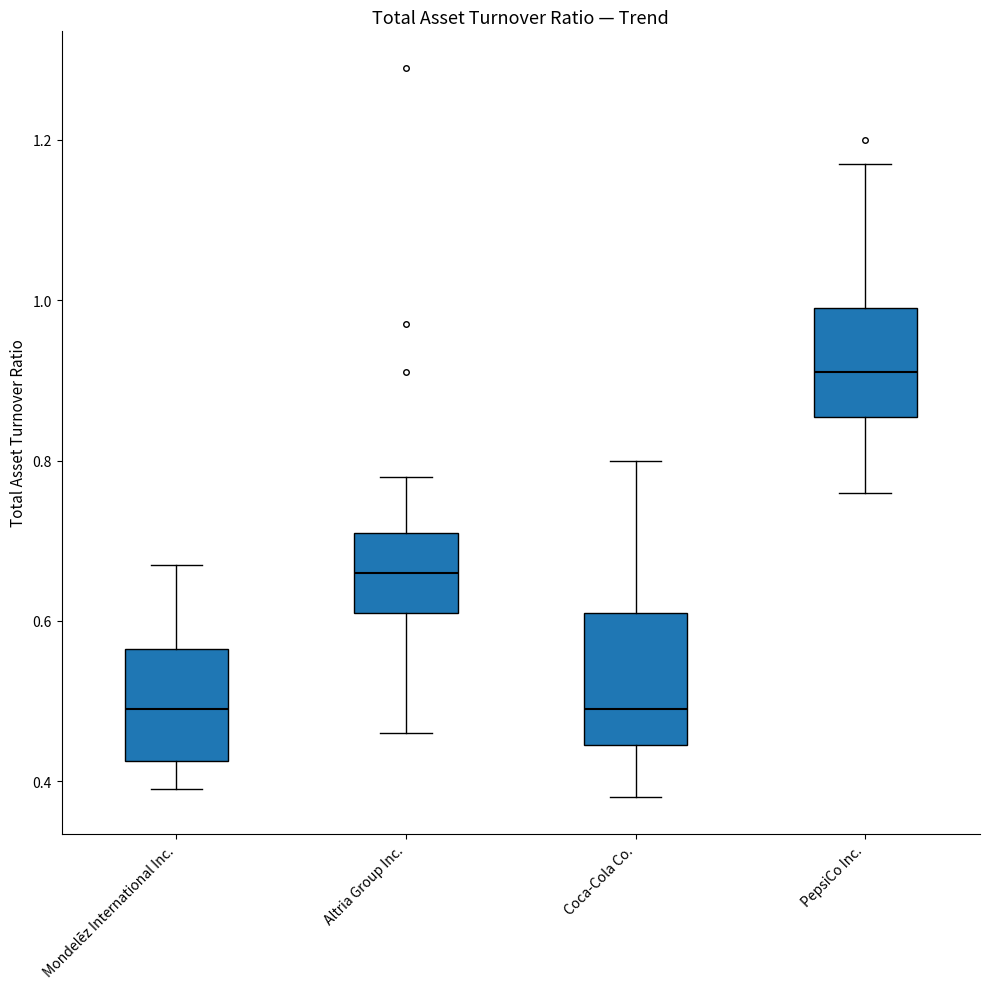

Reading left to right, read every box against the y-axis: the position of its median line, the range the box covers, and the ends of its whiskers. The values are not printed on the chart, so give them approximately, as read against the axis.

Mondelēz International Inc.: median 0.50, box 0.42 to 0.56, whiskers 0.40 to 0.68
Altria Group Inc.: median 0.66, box 0.62 to 0.72, whiskers 0.46 to 0.78
Coca-Cola Co.: median 0.50, box 0.44 to 0.62, whiskers 0.38 to 0.80
PepsiCo Inc.: median 0.92, box 0.86 to 1.00, whiskers 0.76 to 1.18